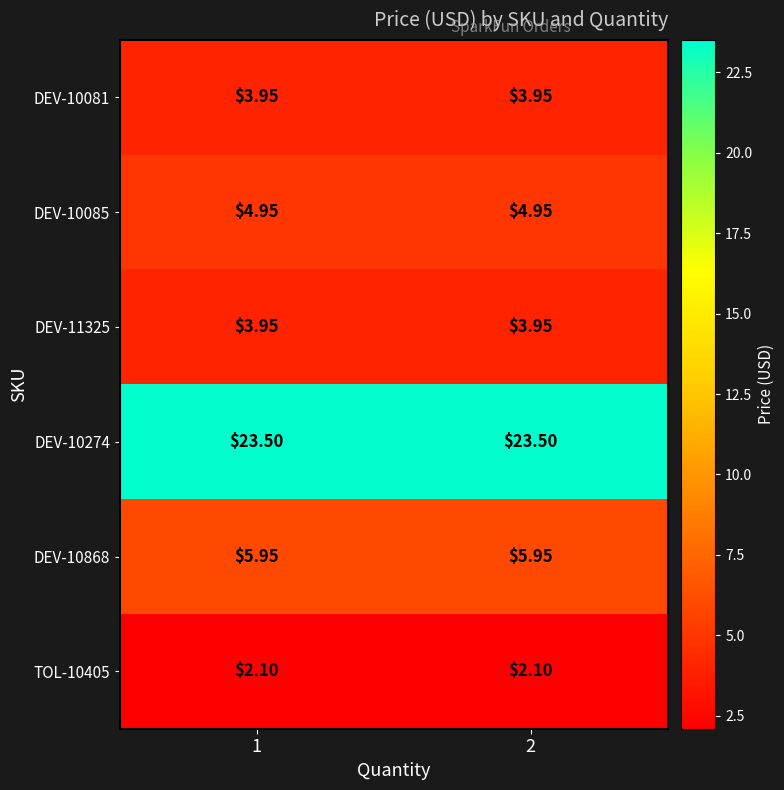

Is the value of DEV-10081 at 1 greater than the value of DEV-10274 at 2?

No